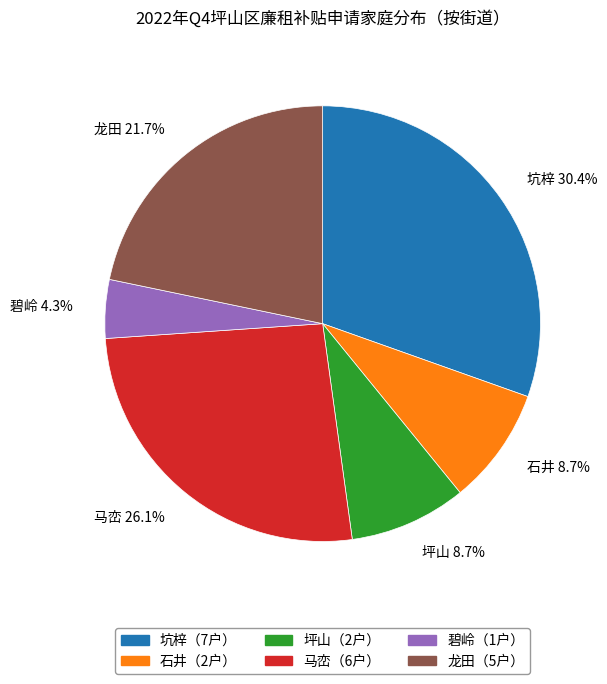

To the nearest percent, what portion does 坑梓 represent?

30%